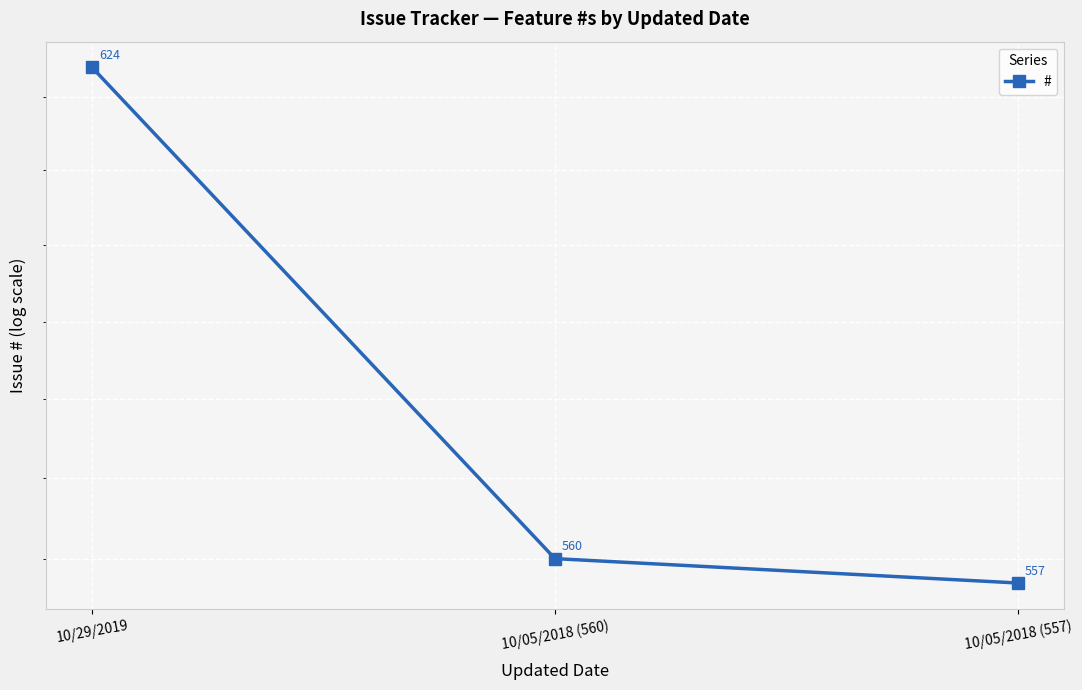

Rank the categories by value from lowest to highest.

10/05/2018 (557), 10/05/2018 (560), 10/29/2019